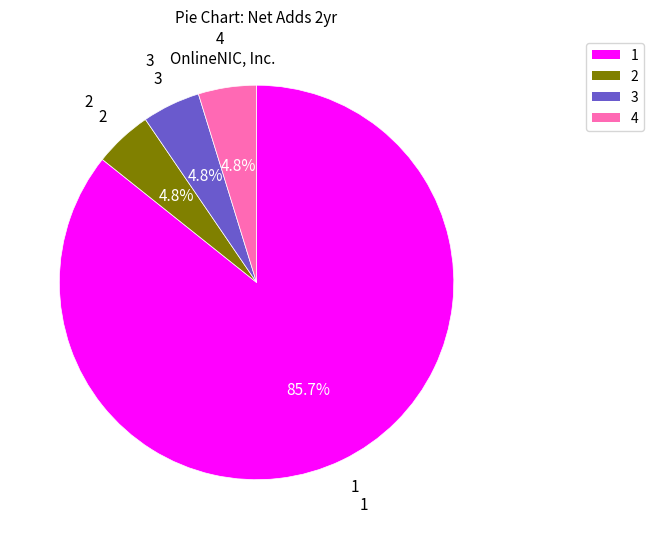

Does any single category account for the majority?

Yes